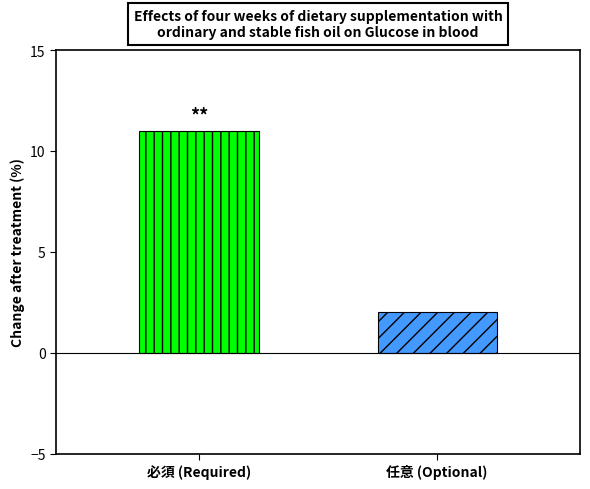

What is the maximum value shown in the chart?

11